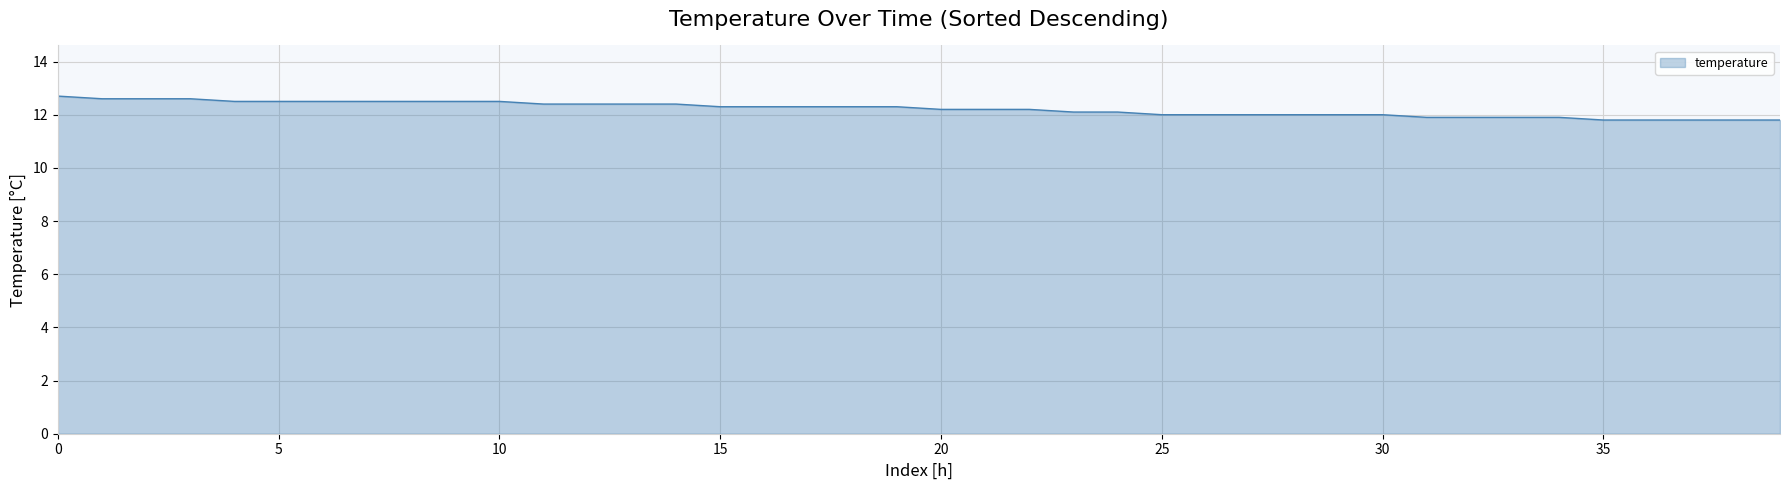

What is the difference between the maximum and second lowest values?

0.9